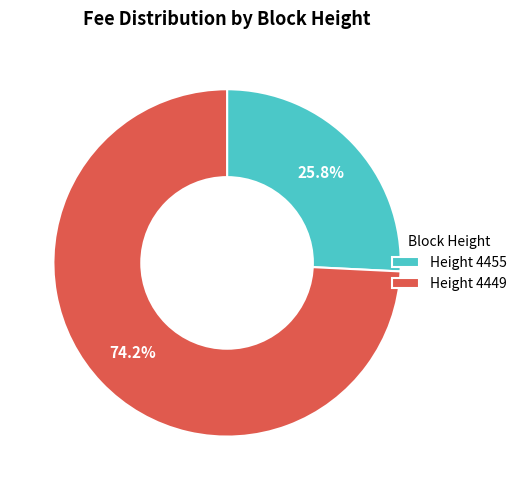

What percentage is the Height 4449 slice, to the nearest percent?

74%